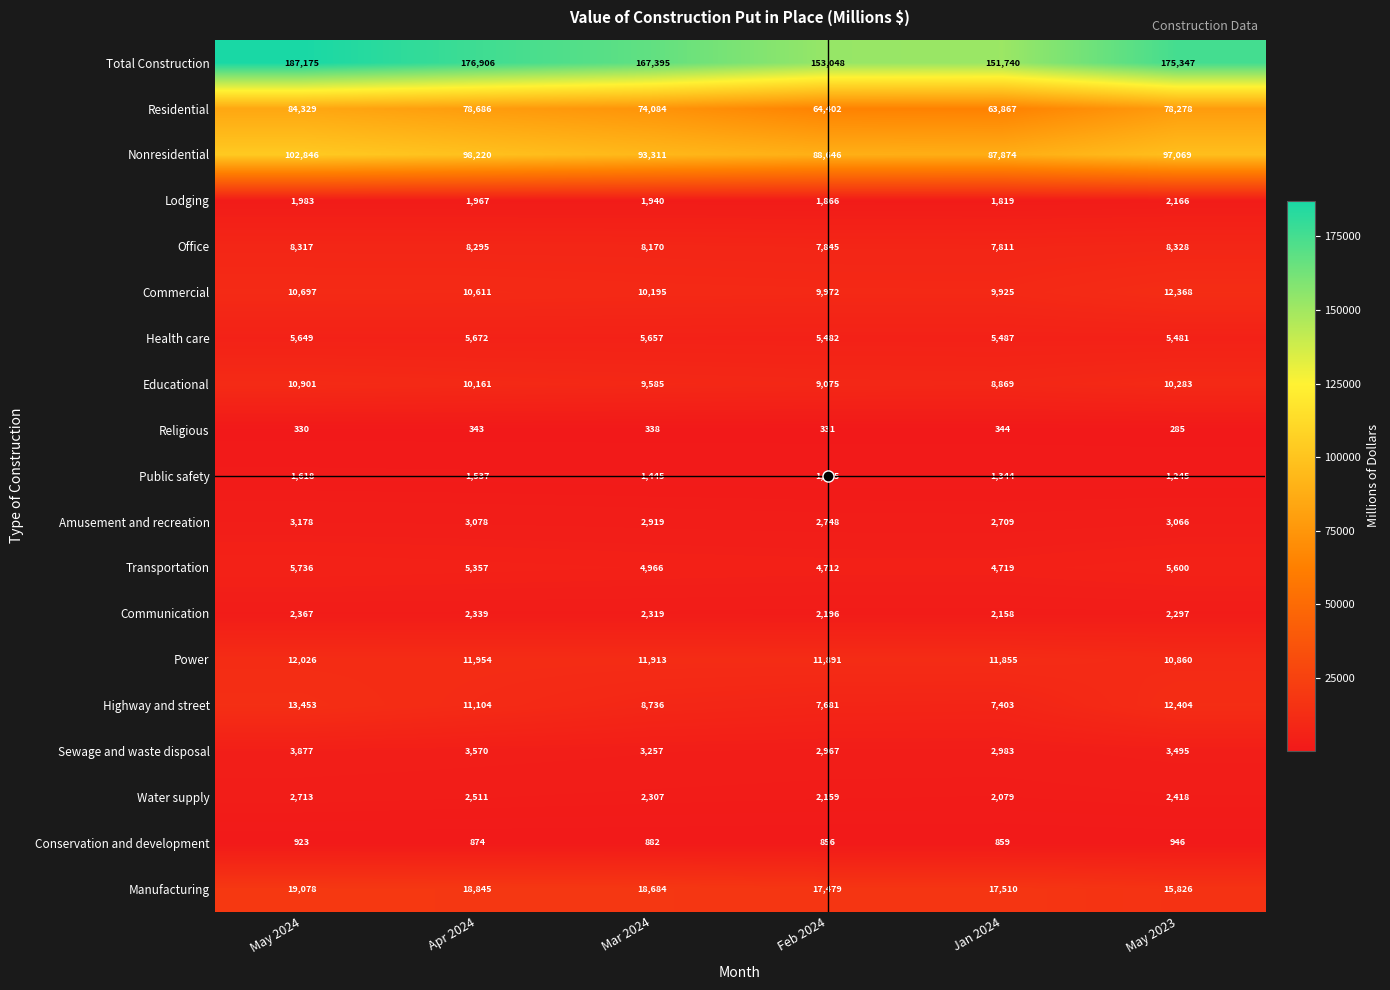

Which category has the lowest value across all series?

May 2023